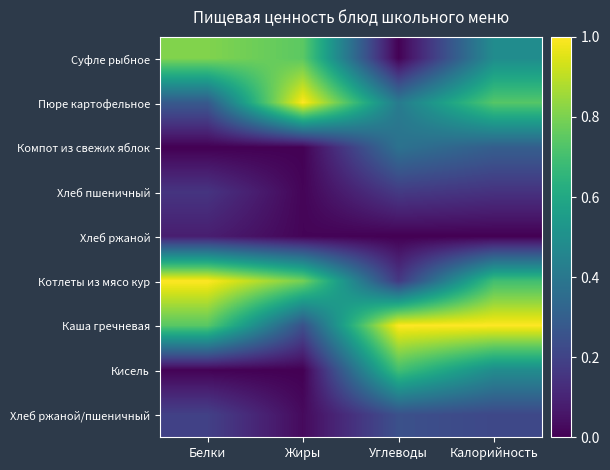

Reading left to right, extract all data points from this chart.

Суфле рыбное: Белки=0.8	Жиры=0.7	Углеводы=0.0	Калорийность=0.5
Пюре картофельное: Белки=0.3	Жиры=1.0	Углеводы=0.4	Калорийность=0.7
Компот из свежих яблок: Белки=0.0	Жиры=0.0	Углеводы=0.4	Калорийность=0.3
Хлеб пшеничный: Белки=0.2	Жиры=0.0	Углеводы=0.2	Калорийность=0.1
Хлеб ржаной: Белки=0.1	Жиры=0.0	Углеводы=0.0	Калорийность=0.0
Котлеты из мясо кур: Белки=1.0	Жиры=0.8	Углеводы=0.2	Калорийность=0.7
Каша гречневая: Белки=0.7	Жиры=0.2	Углеводы=1.0	Калорийность=1.0
Кисель: Белки=0.0	Жиры=0.0	Углеводы=0.7	Калорийность=0.5
Хлеб ржаной/пшеничный: Белки=0.2	Жиры=0.0	Углеводы=0.2	Калорийность=0.2